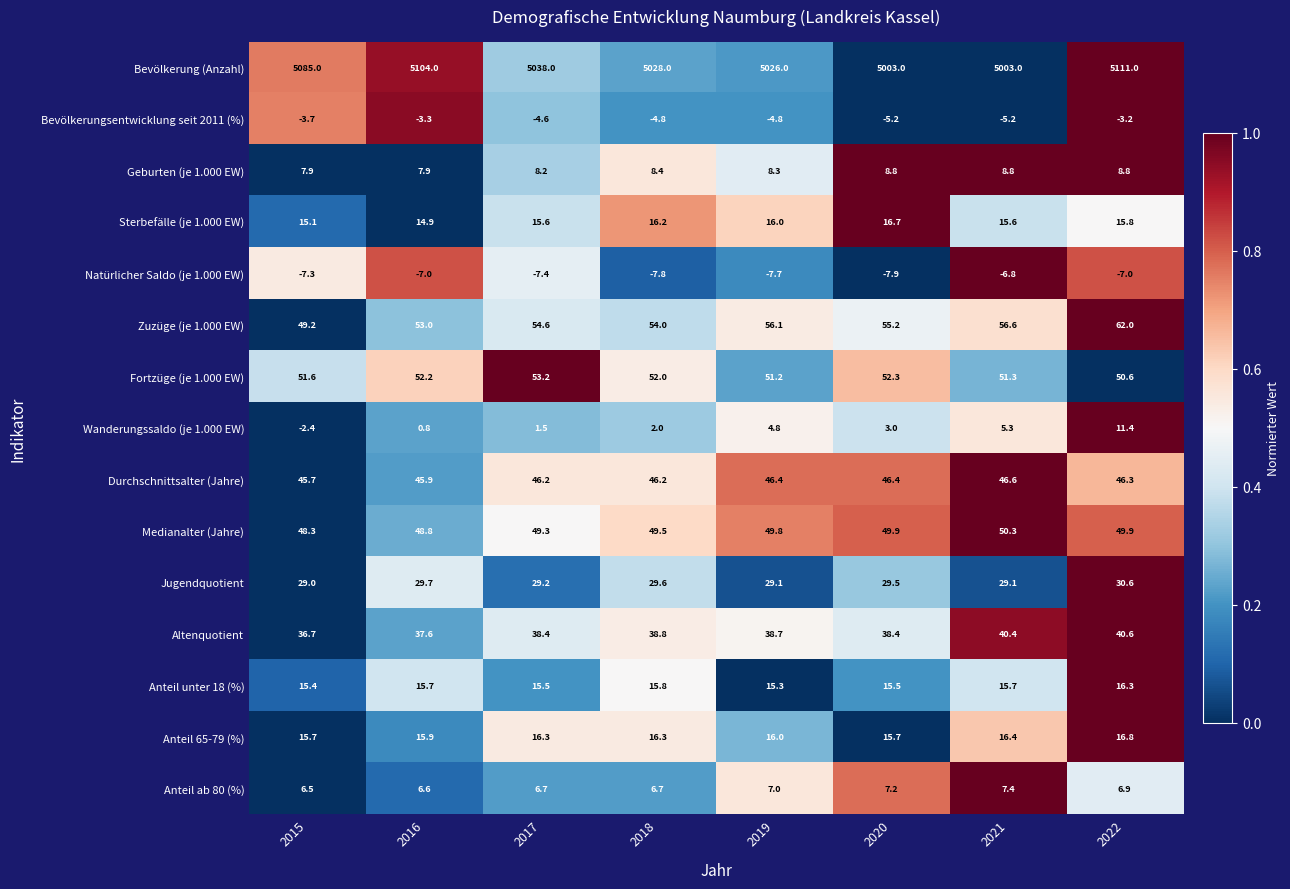

What is the difference between the maximum and minimum values in the Zuzüge (je 1.000 EW) series?

12.8